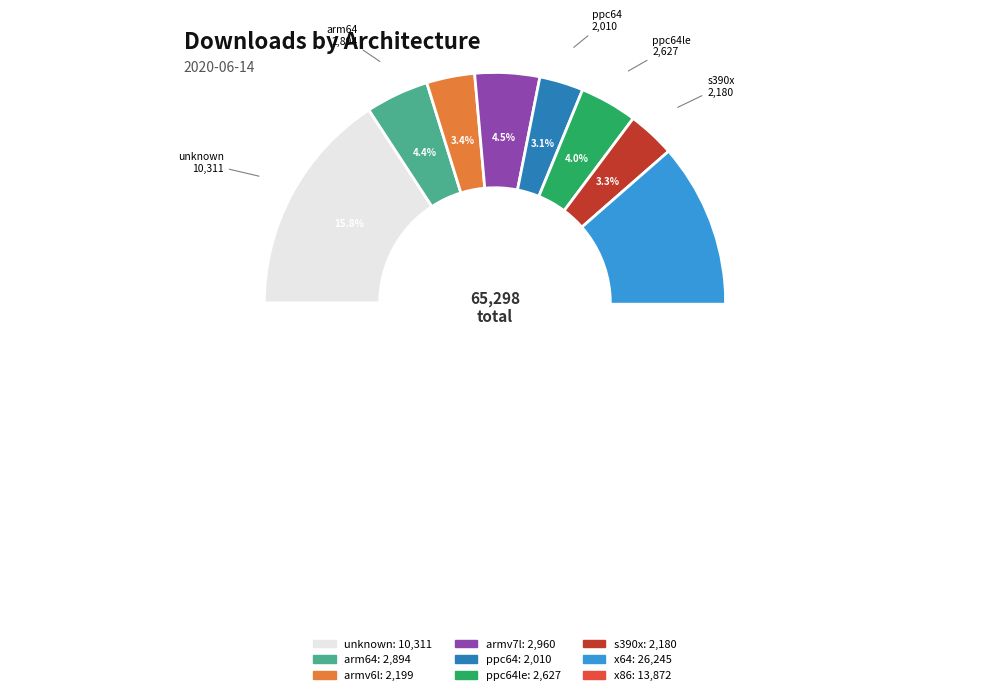

To the nearest percent, what is the difference between the largest and smallest slice percentages?

37%